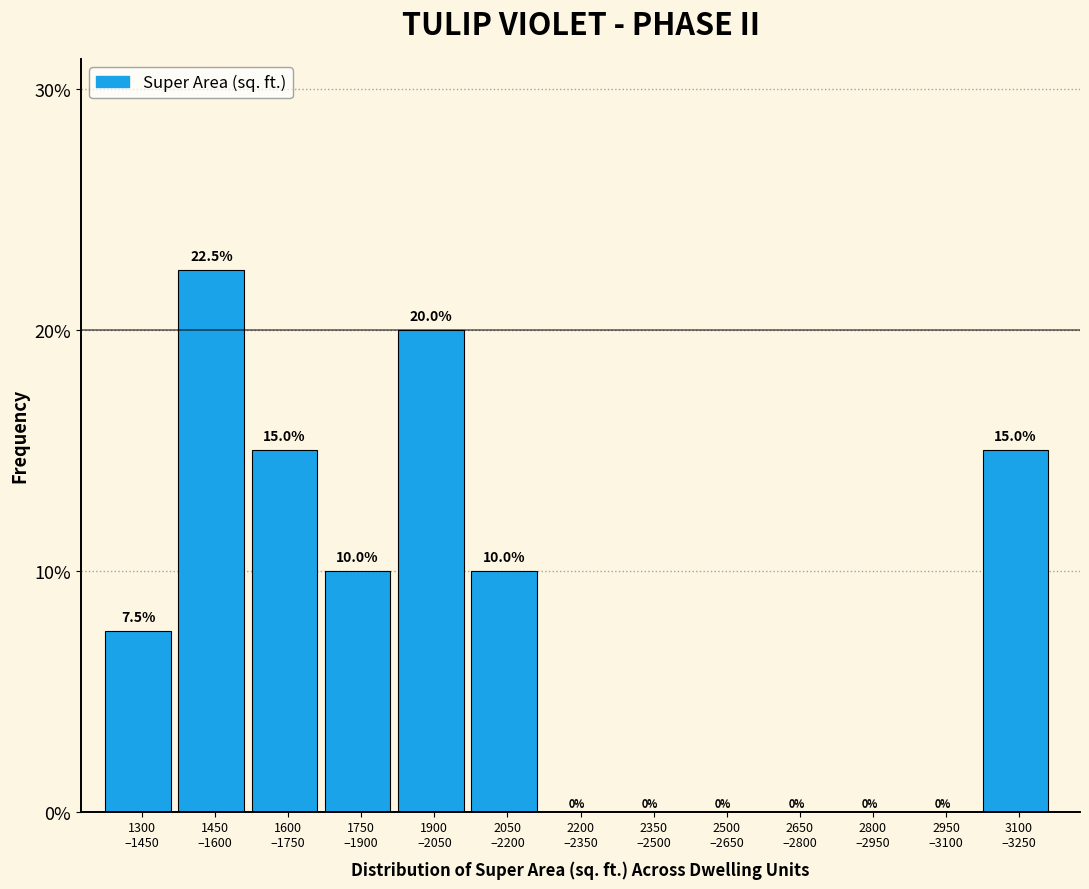

What is the greatest value displayed?

22.5